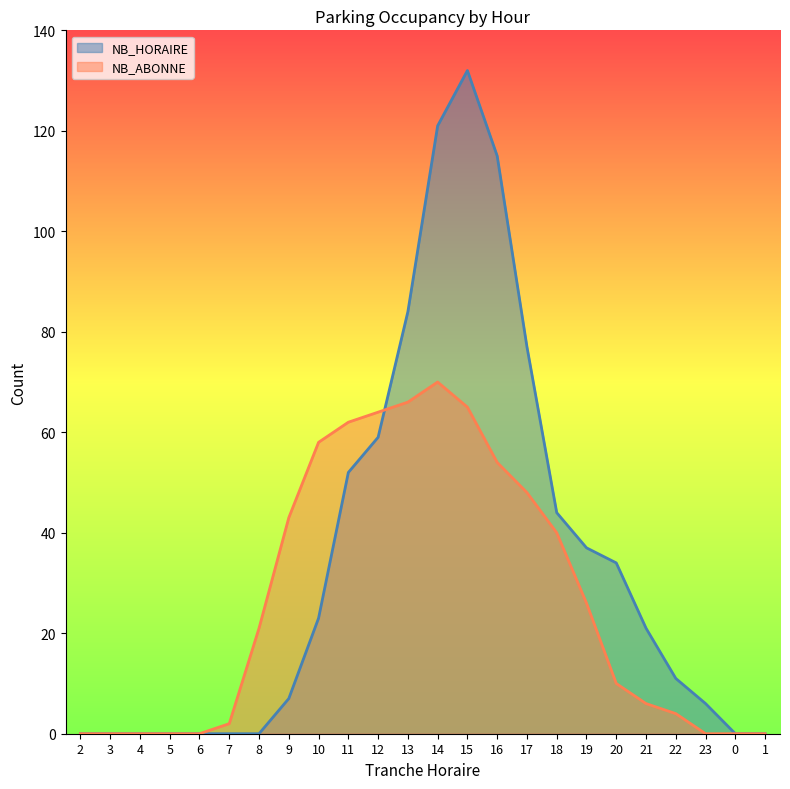

Which series changed the most between 2 and 18?

NB_HORAIRE